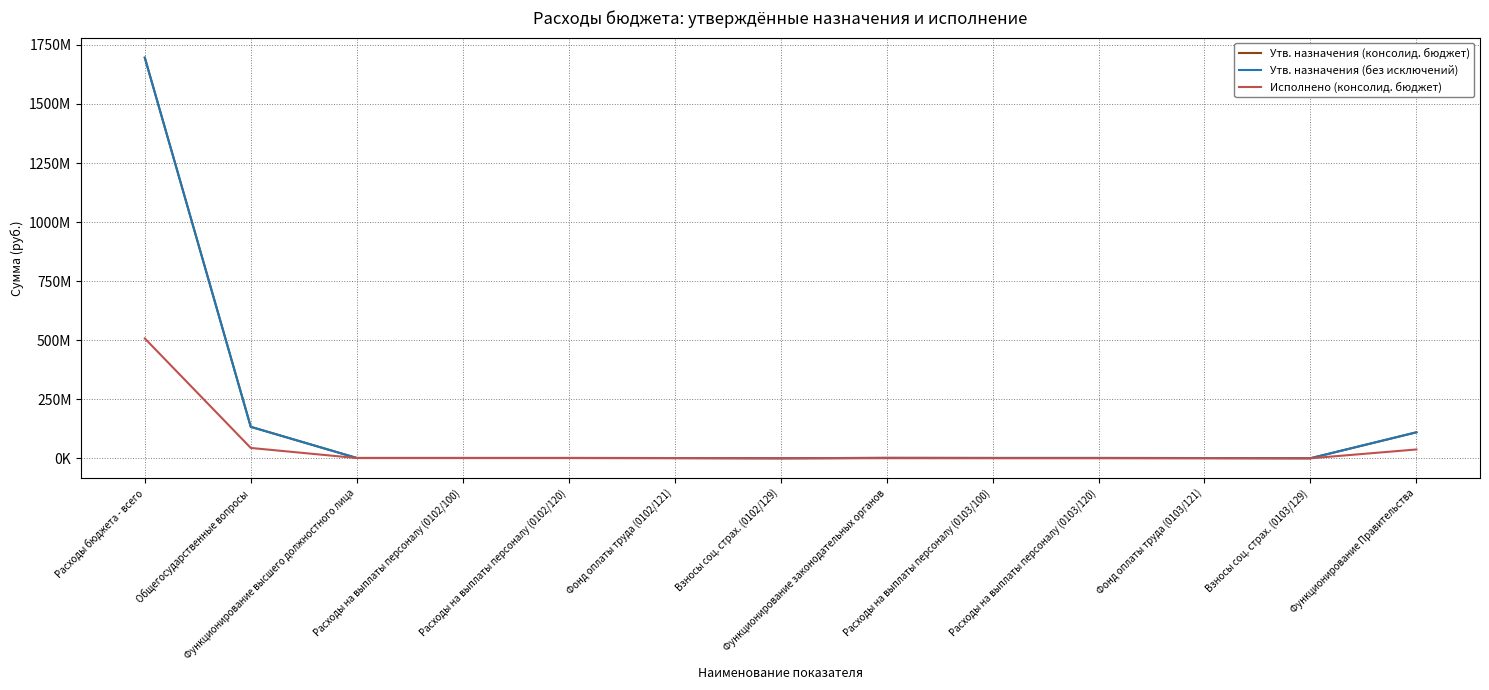

True or false: Утв. назначения (консолид. бюджет) and Утв. назначения (без исключений) intersect in this chart.

False